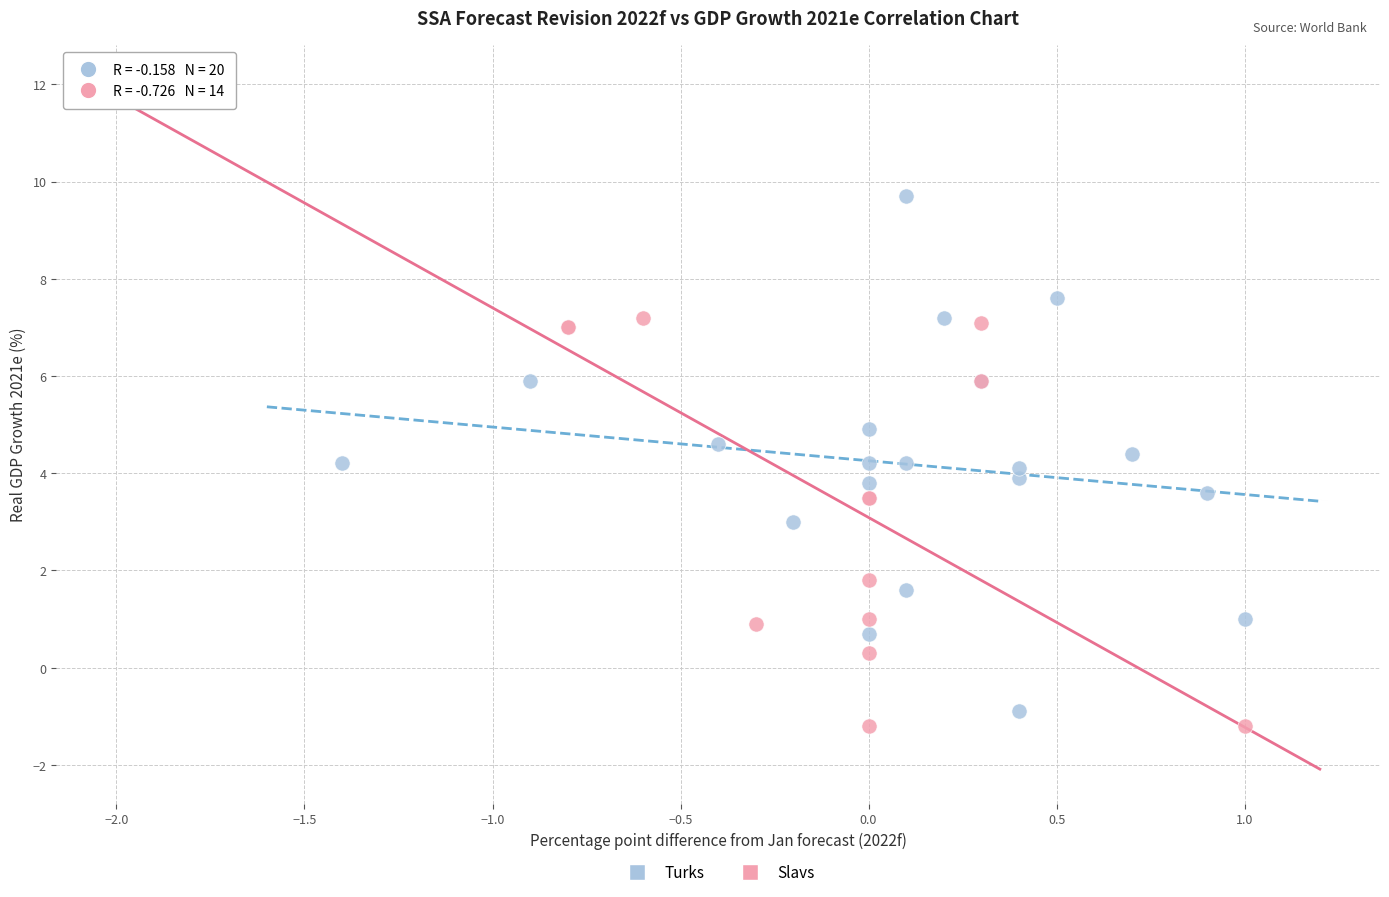

Which series has the widest spread of Y values?

Slavs